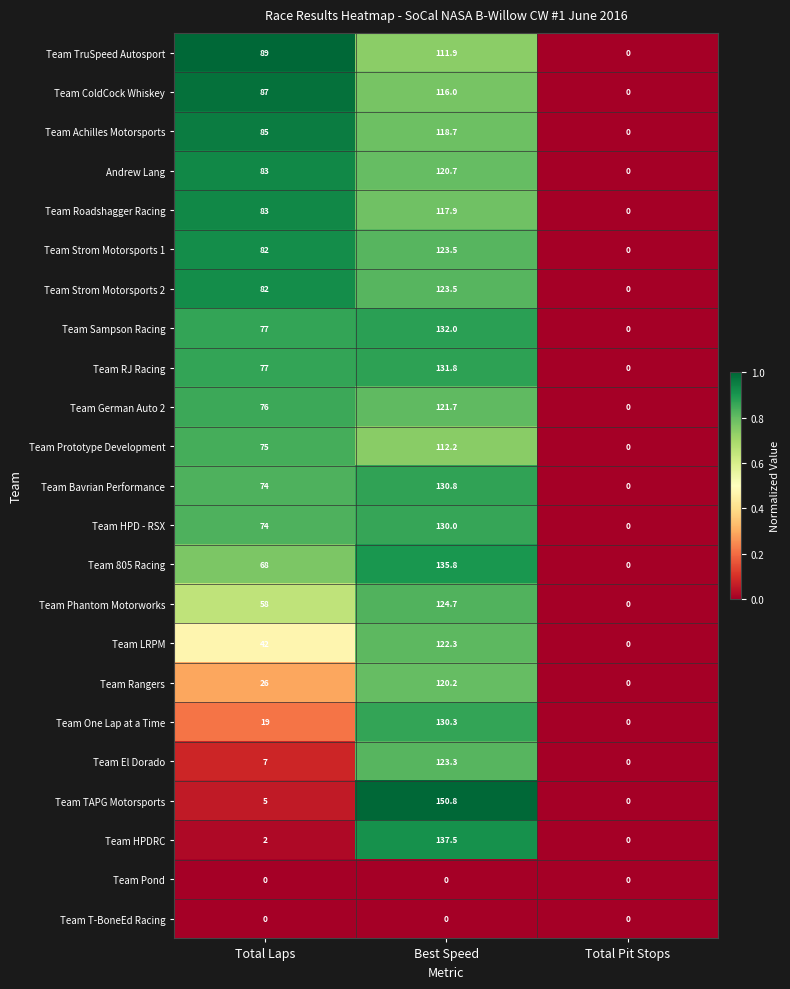

Which series has the largest total across all categories?

Team Sampson Racing